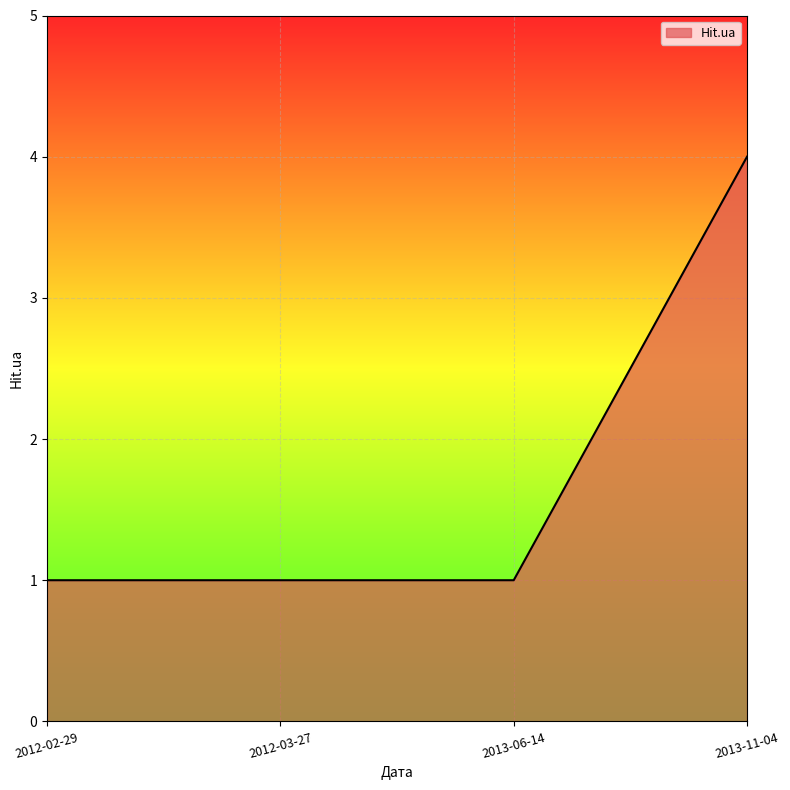

True or false: the data has more than 2 interior local peaks.

False